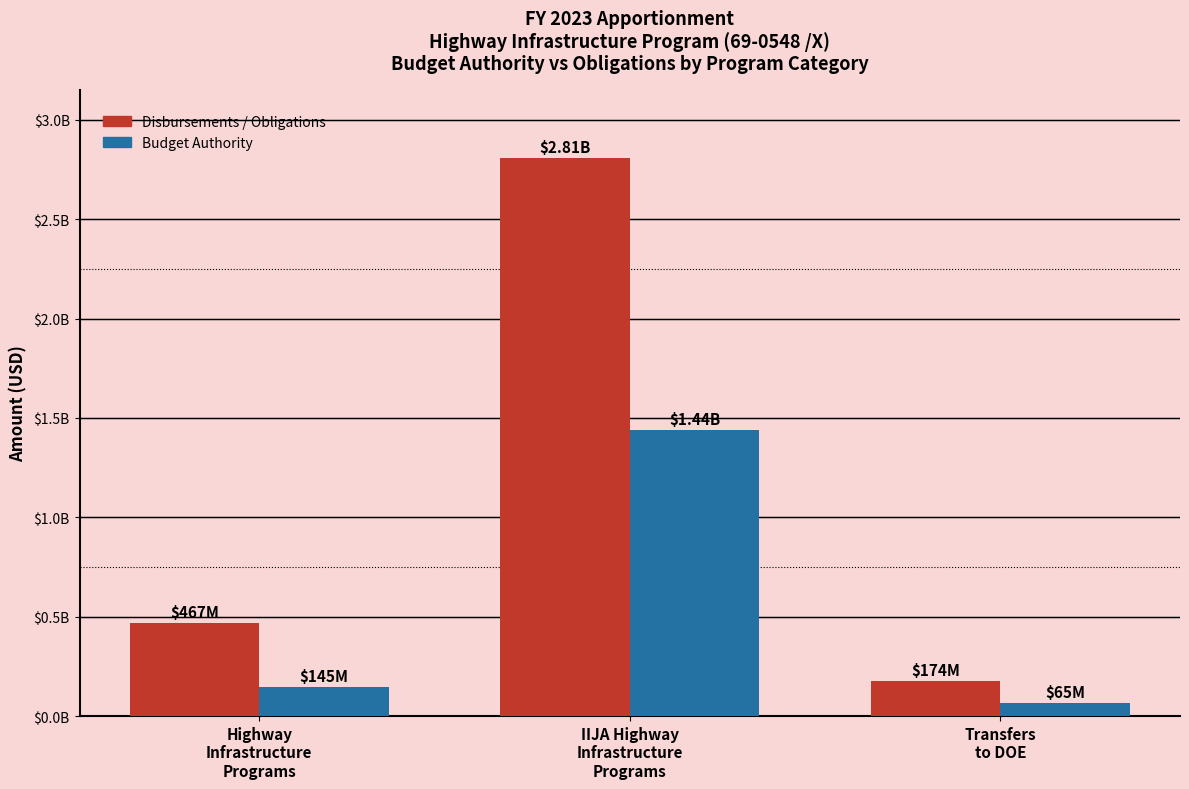

Between Highway
Infrastructure
Programs and IIJA Highway
Infrastructure
Programs, which is larger?

IIJA Highway
Infrastructure
Programs